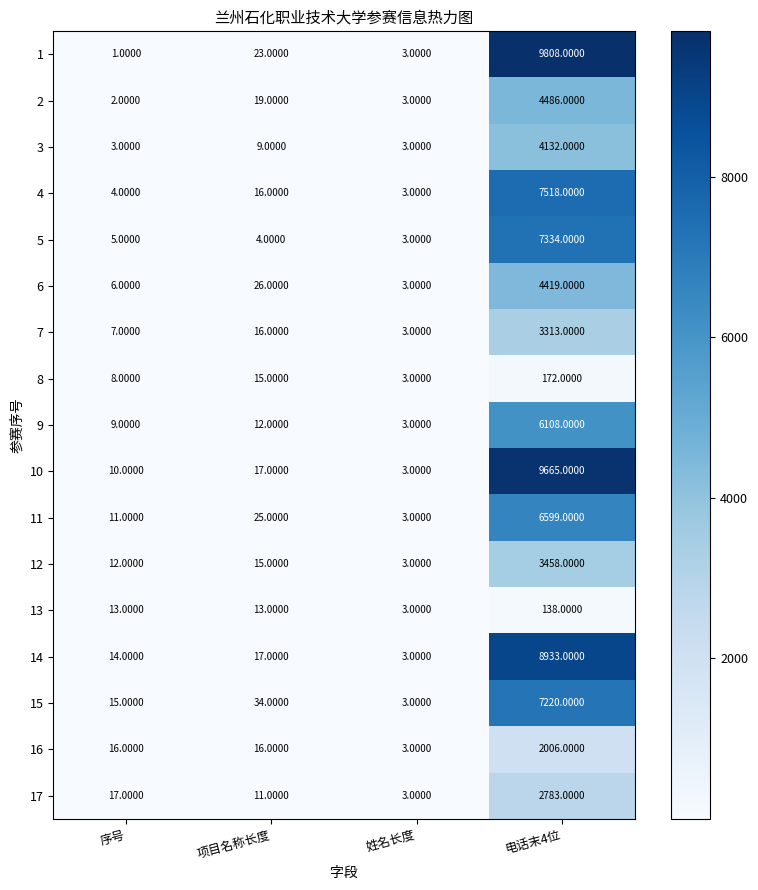

List the labels in order of 9 value, largest first.

电话末4位, 项目名称长度, 序号, 姓名长度